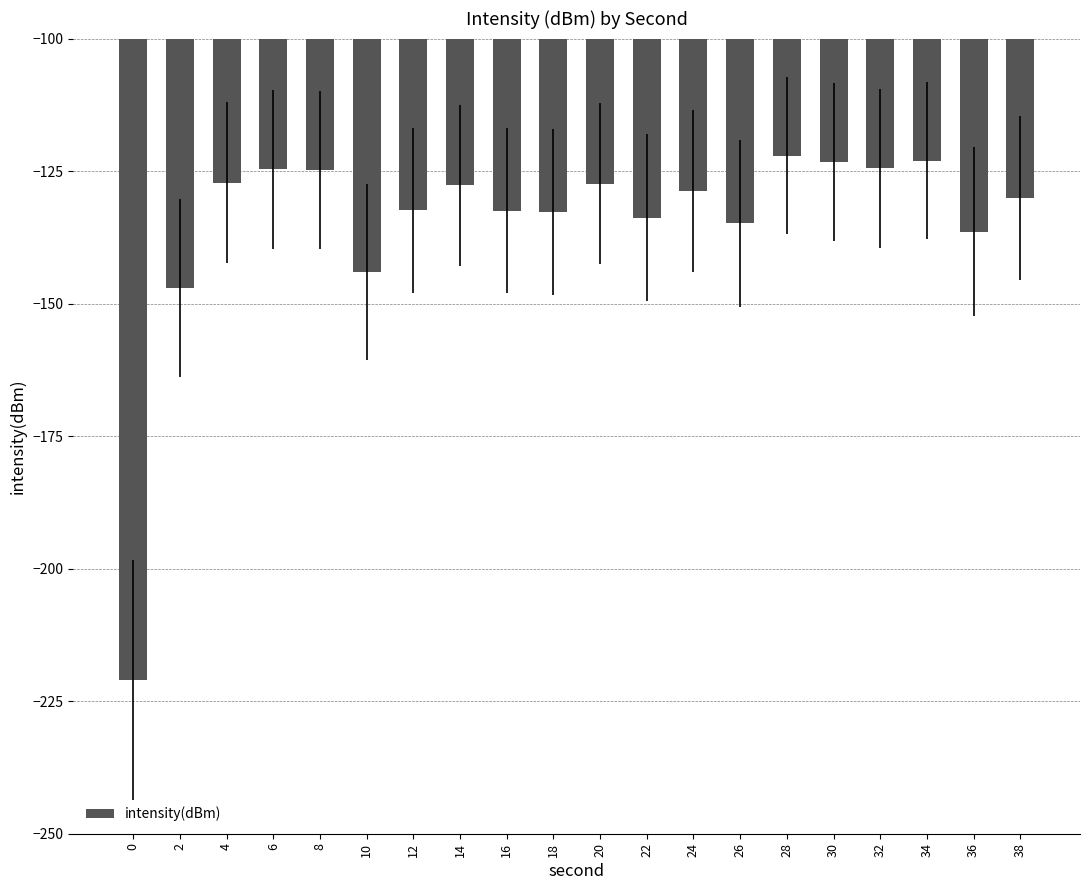

True or false: the data shows -36.0 at 36.

False